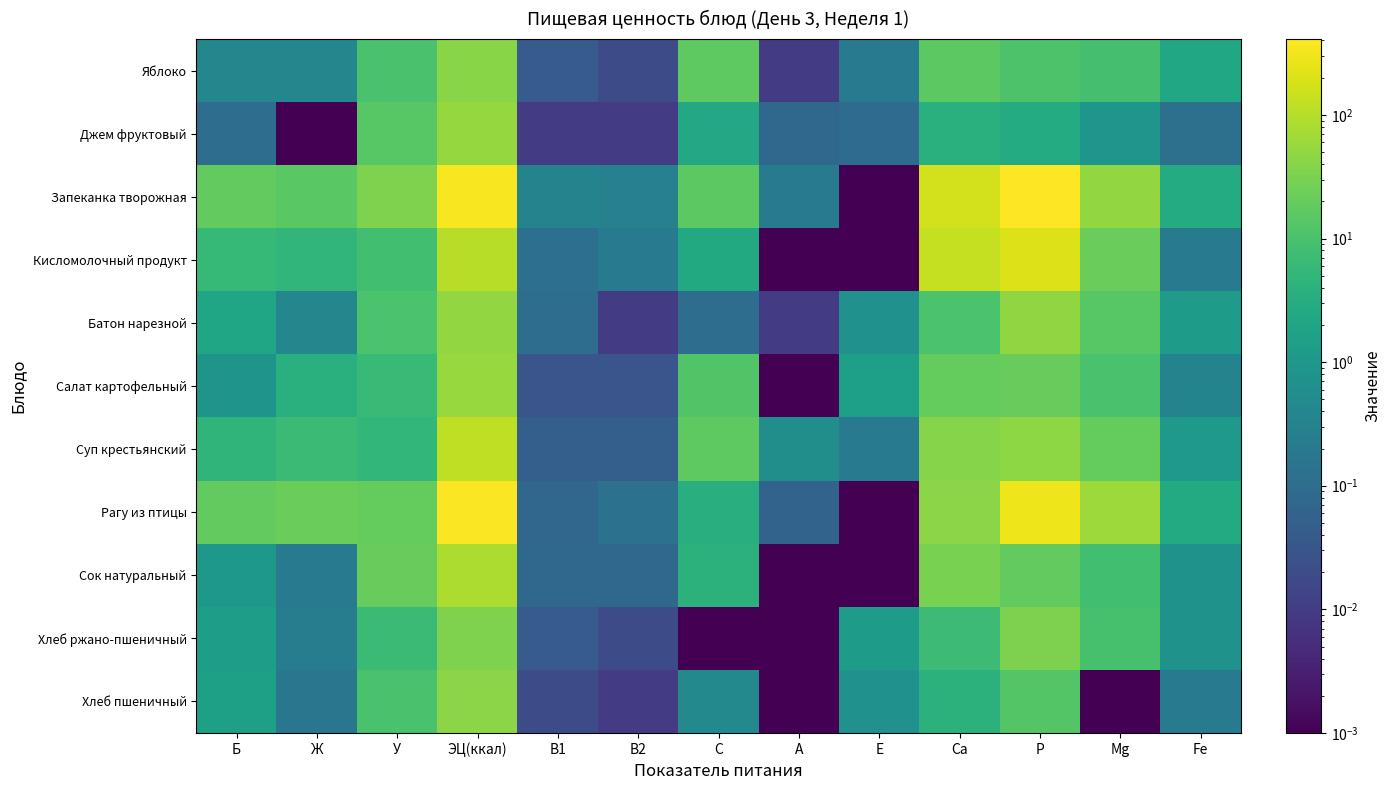

How many series are shown in this chart?

11